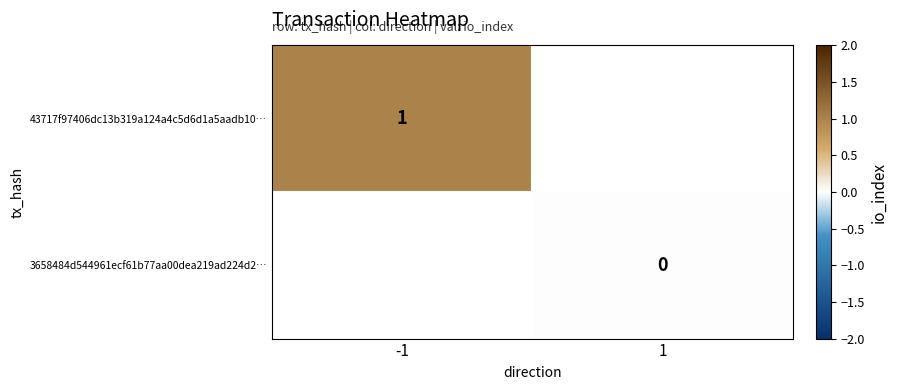

The 43717f97406dc13b319a124a4c5d6d1a5aadb10… series shows 1 at -1. True or false?

True